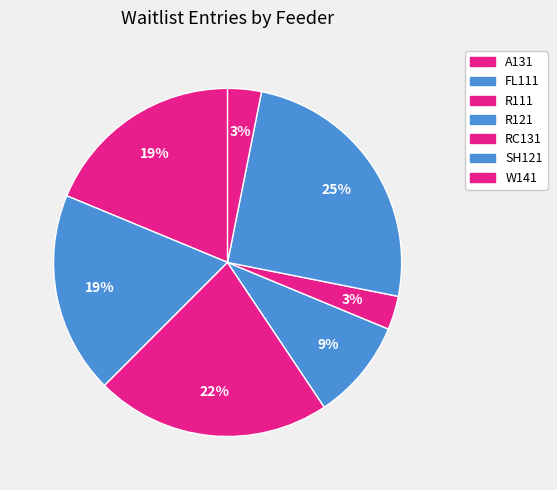

Count the number of slices in the pie.

7